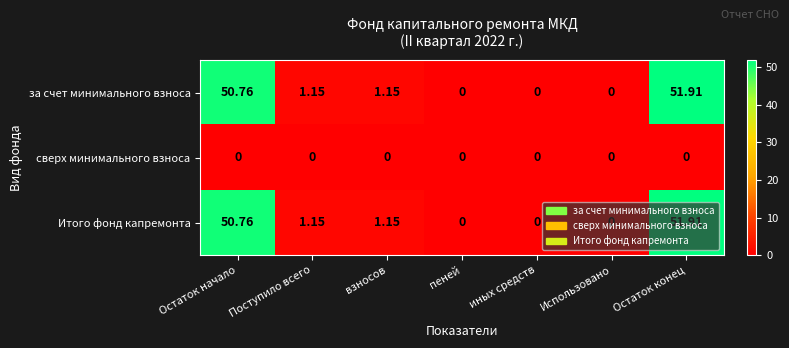

At which label does за счет минимального взноса first exceed 1?

Остаток начало